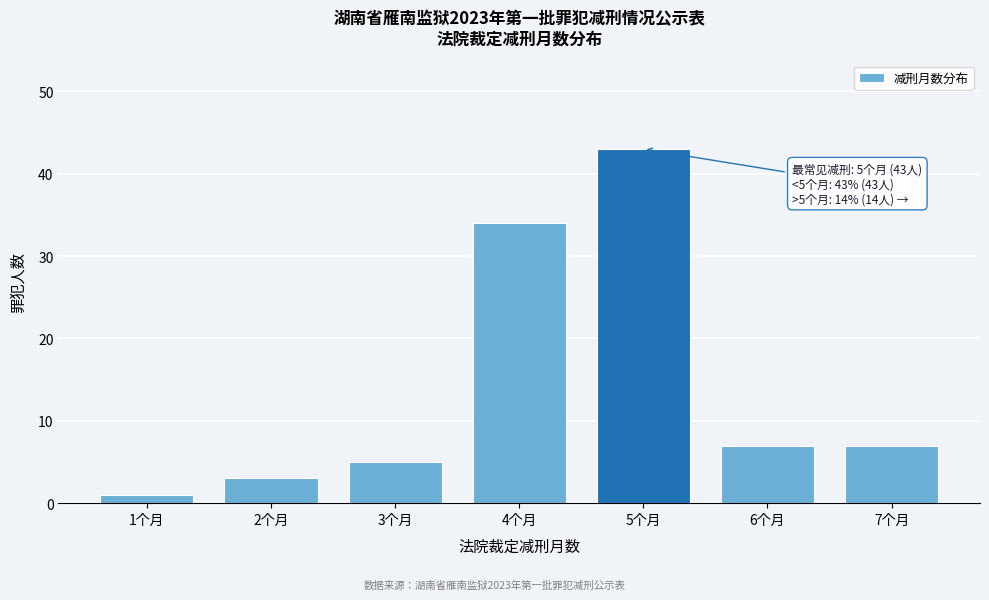

Reading left to right, extract all data points from this chart.

1	3	5	34	43	7	7